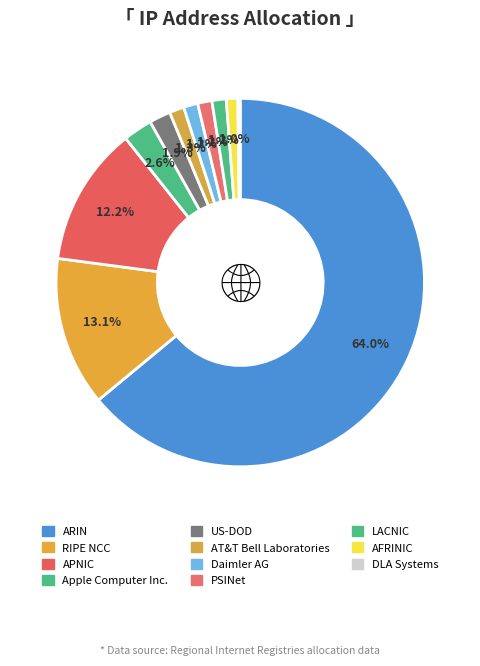

The APNIC slice represents 12% of the pie. True or false?

True